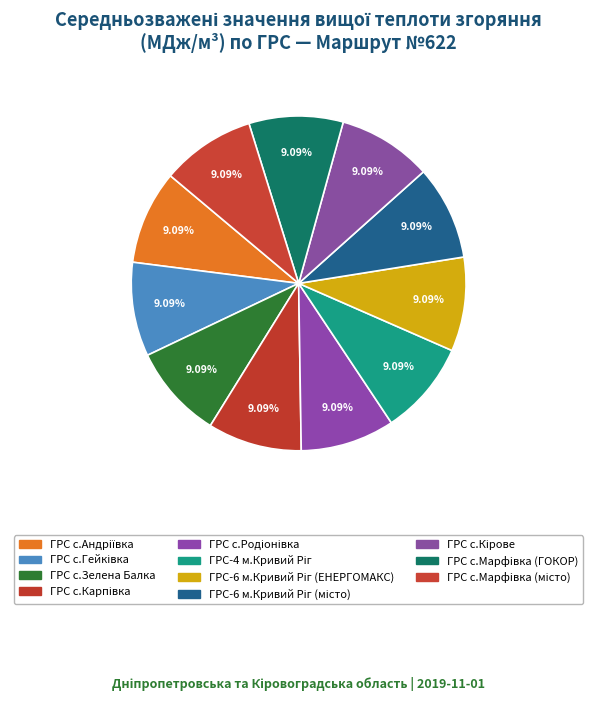

How many segments does this pie chart have?

11